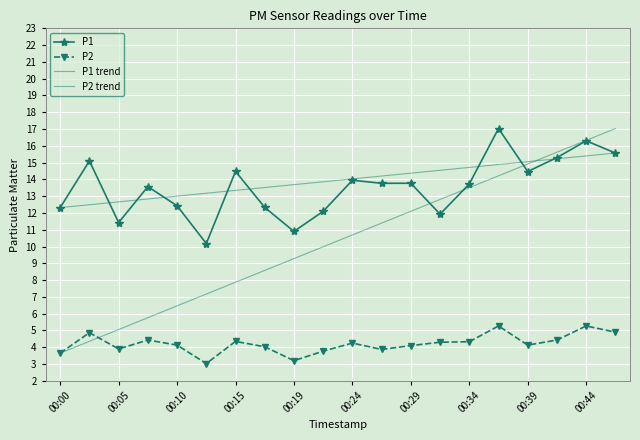

Which series changed the most between 00:10 and 00:27?

P1